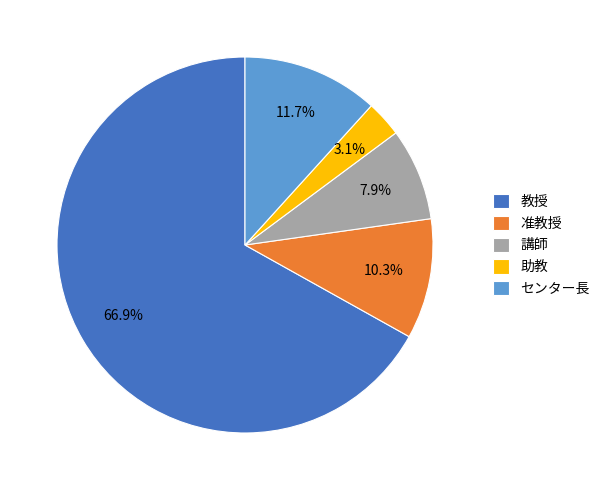

Do 講師 and センター長 together represent more than half of the pie?

No